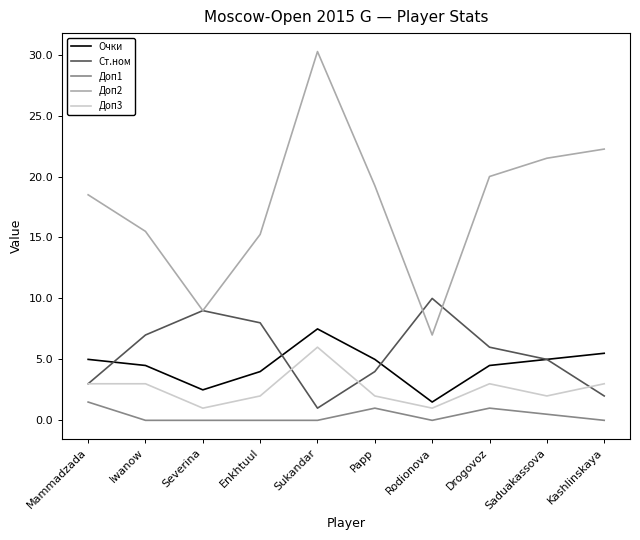

Is the value of Очки at Iwanow greater than the value of Доп2 at Enkhtuul?

No